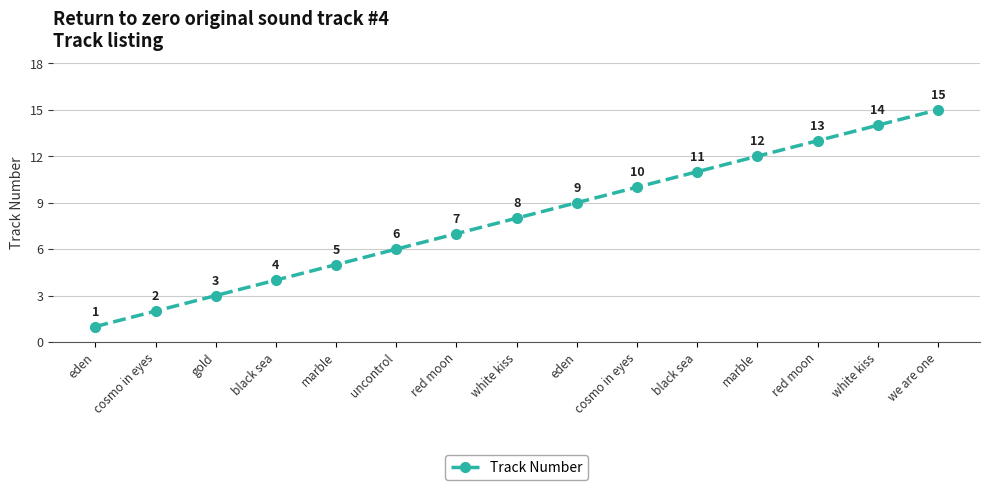

What is the change in value from marble to red moon?

+1